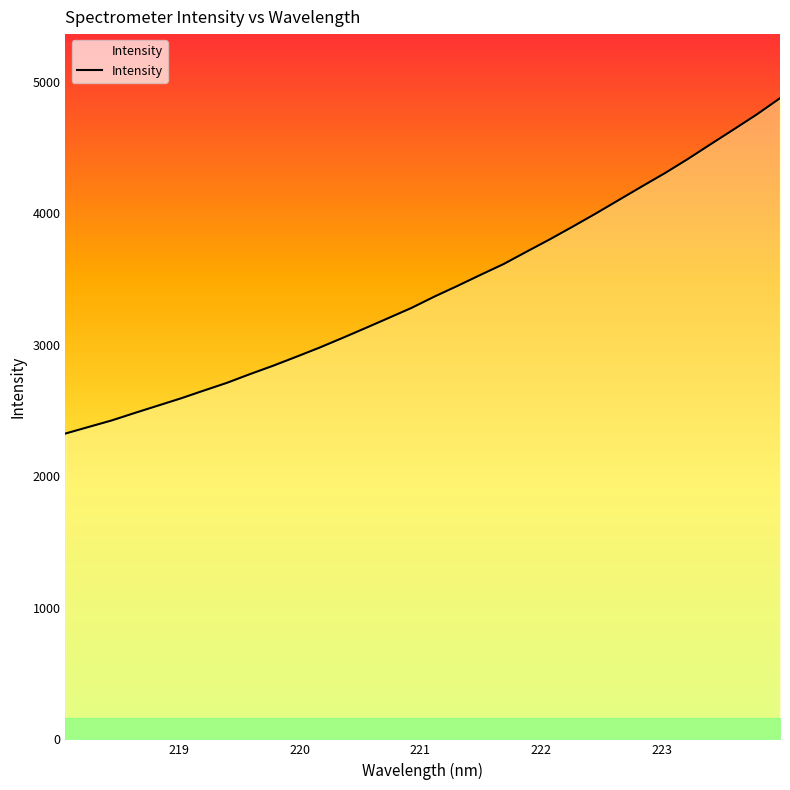

What is the difference between the maximum and minimum values?

2548.6